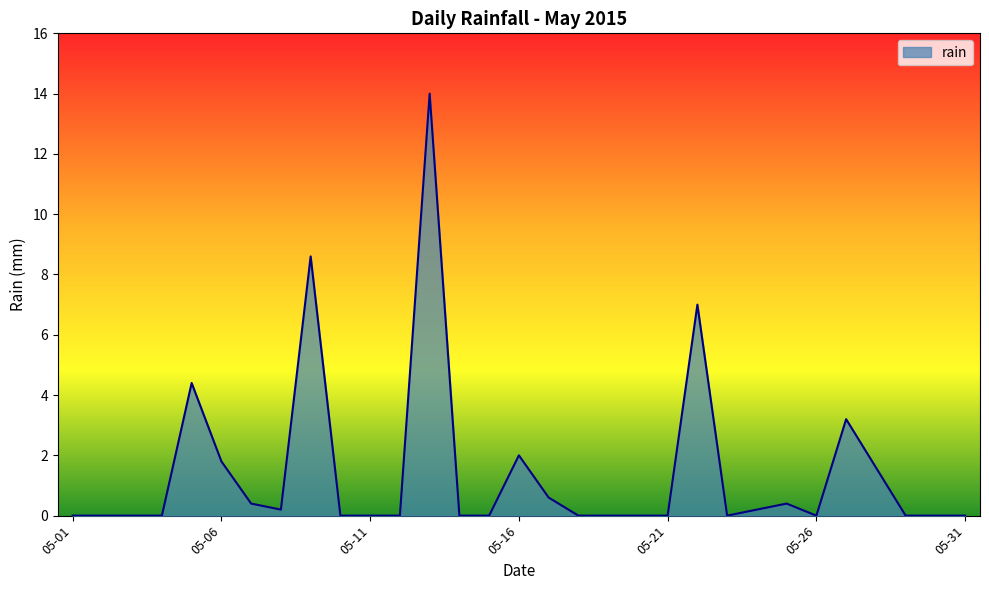

What is the difference between the maximum and minimum values?

14.0